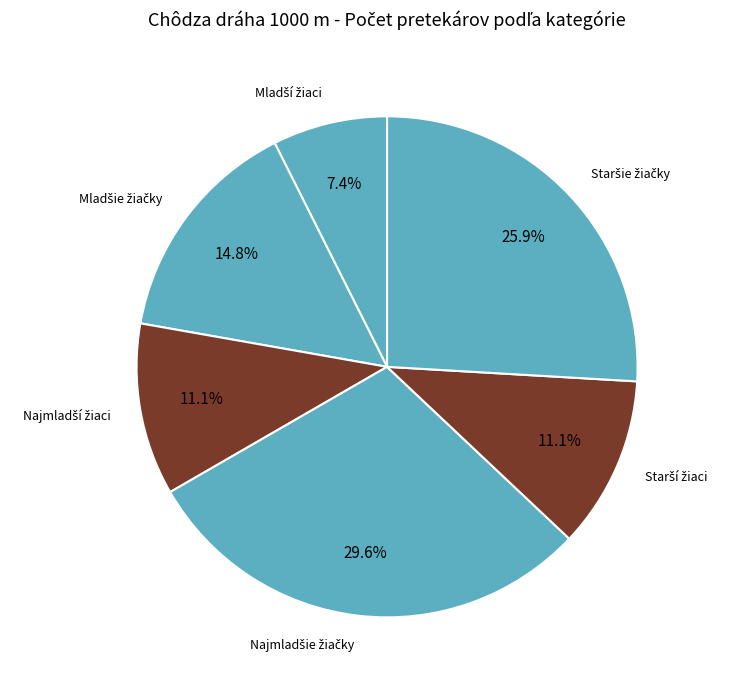

How many slices are in this pie chart?

6